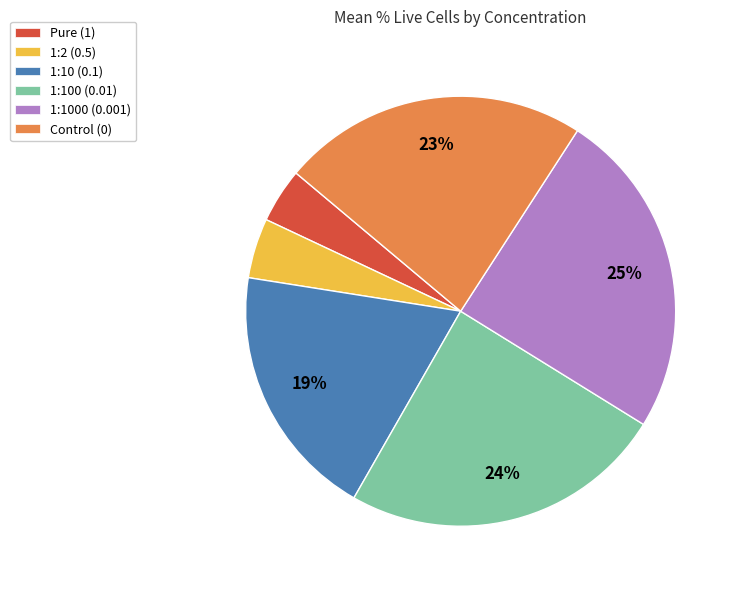

To the nearest percent, what is the combined percentage of 1:1000 (0.001) and 1:10 (0.1)?

44%